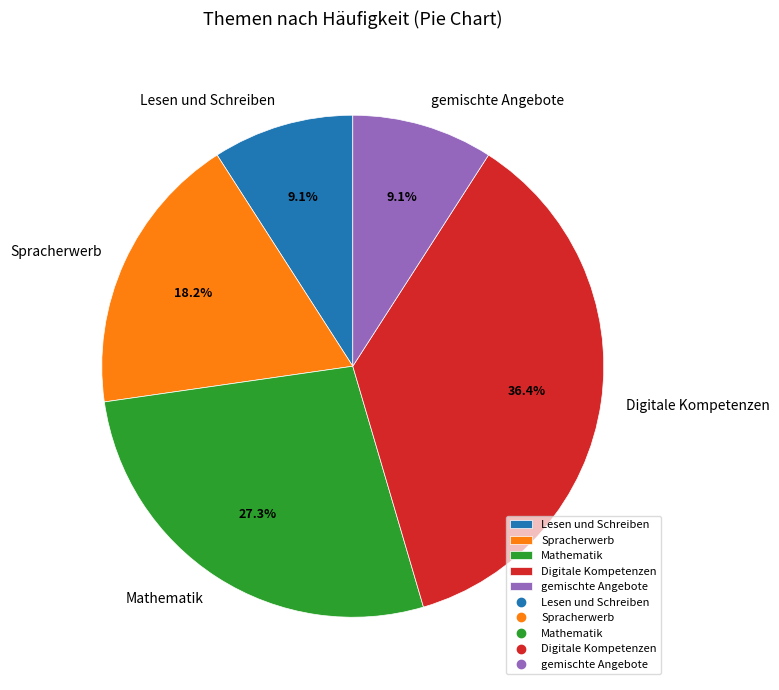

What percentage is the Lesen und Schreiben slice, to the nearest percent?

9%